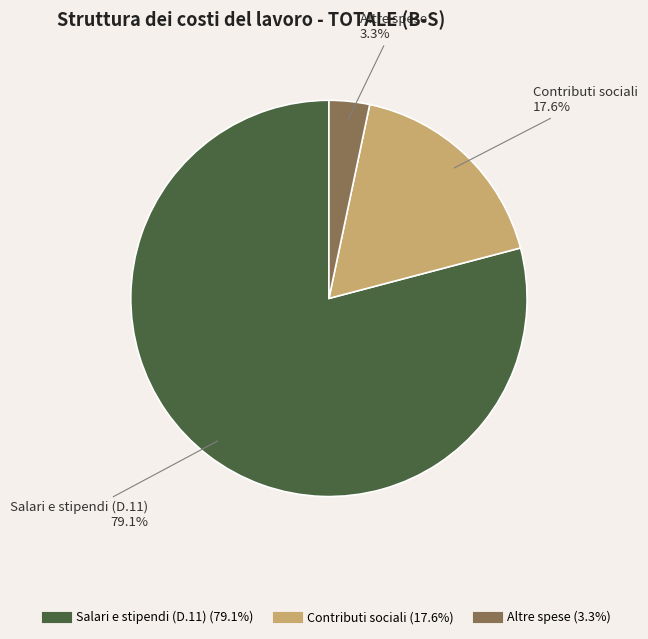

Combined, what portion of the pie is Contributi sociali and Altre spese?

20.9%